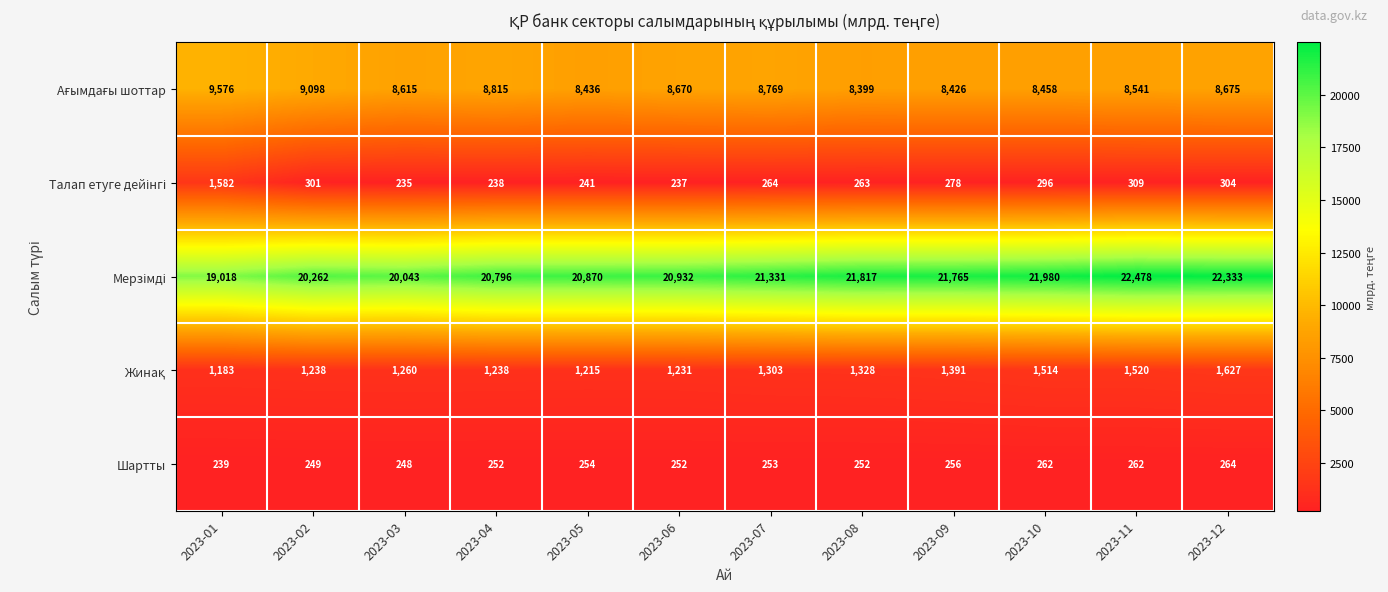

How many data points does each series have?

12